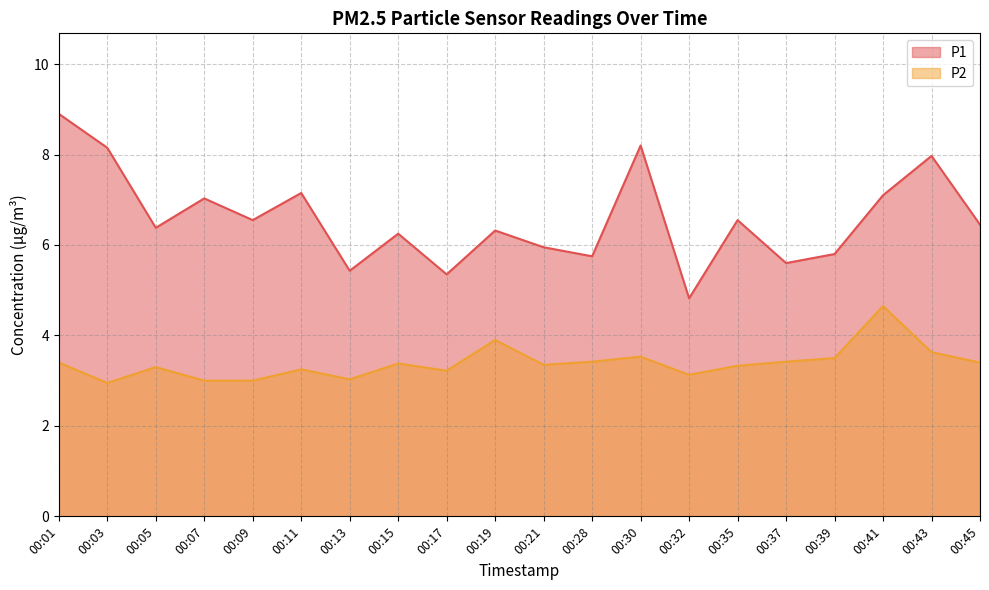

Rank the categories by P1 value from lowest to highest.

00:32, 00:17, 00:13, 00:37, 00:28, 00:39, 00:21, 00:15, 00:19, 00:05, 00:45, 00:09, 00:35, 00:07, 00:41, 00:11, 00:43, 00:03, 00:30, 00:01